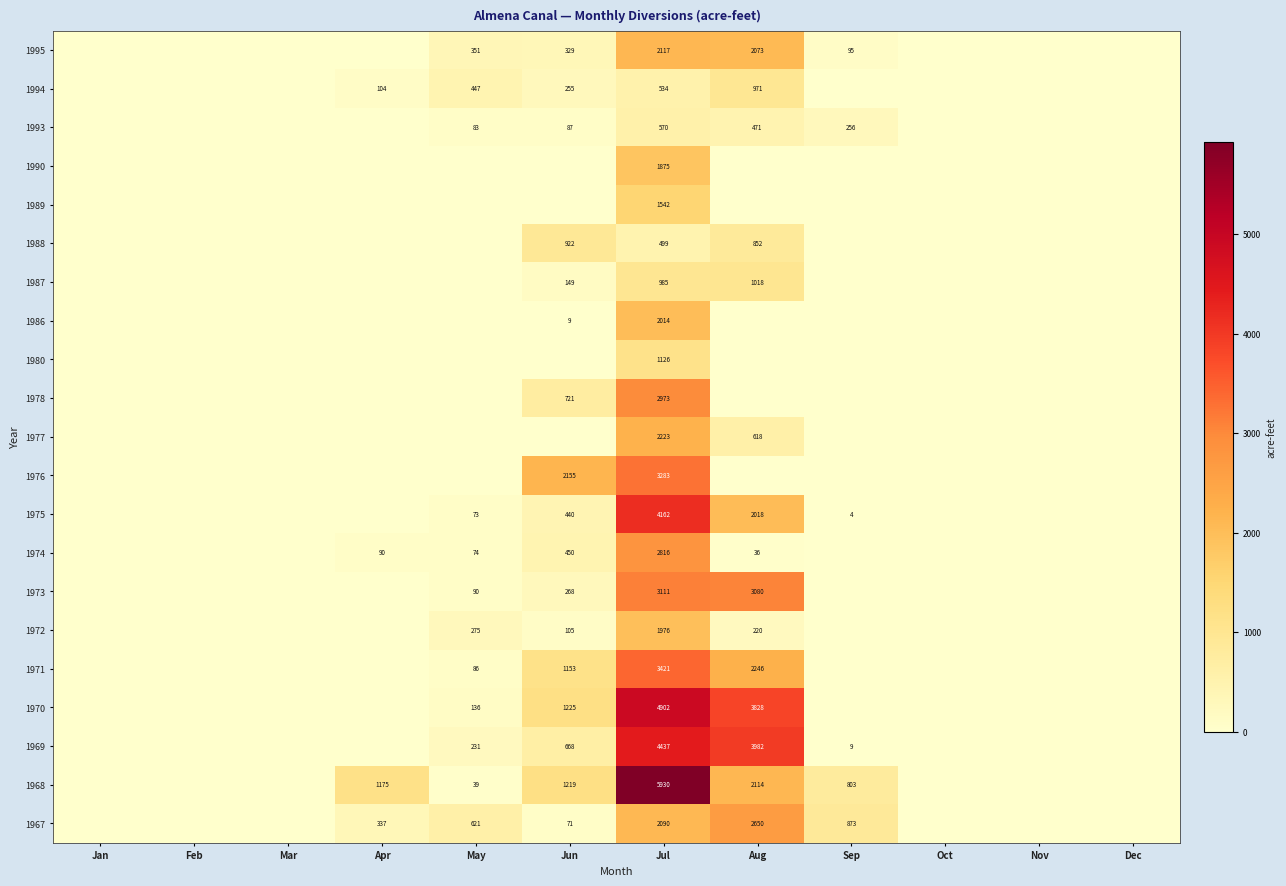

What is the total value across all series at Aug?

26177